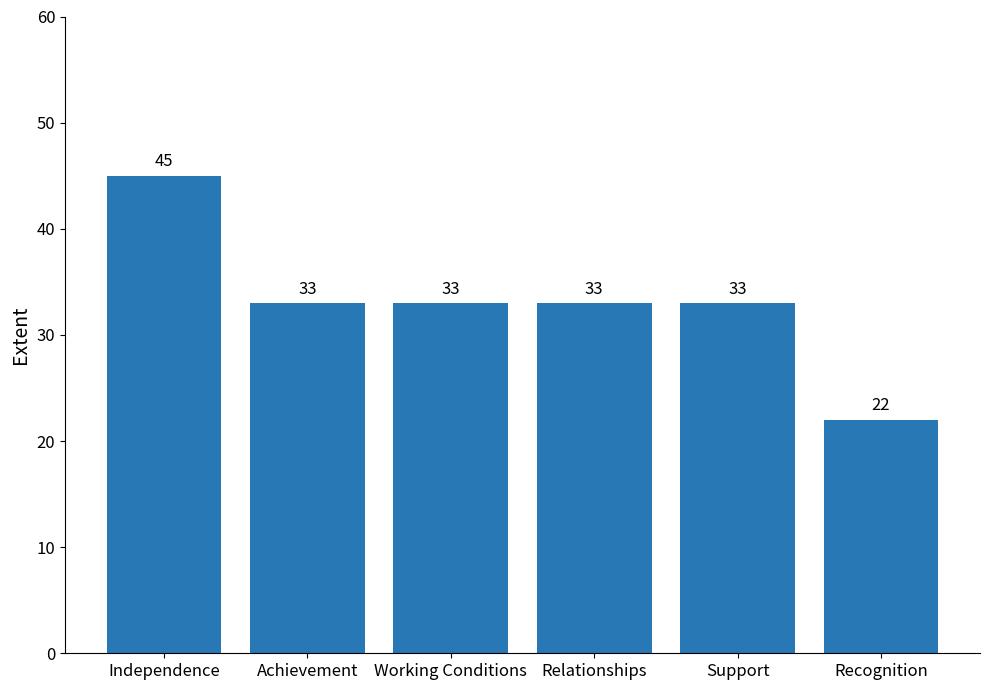

At which category does the chart reach its peak across all series?

Independence